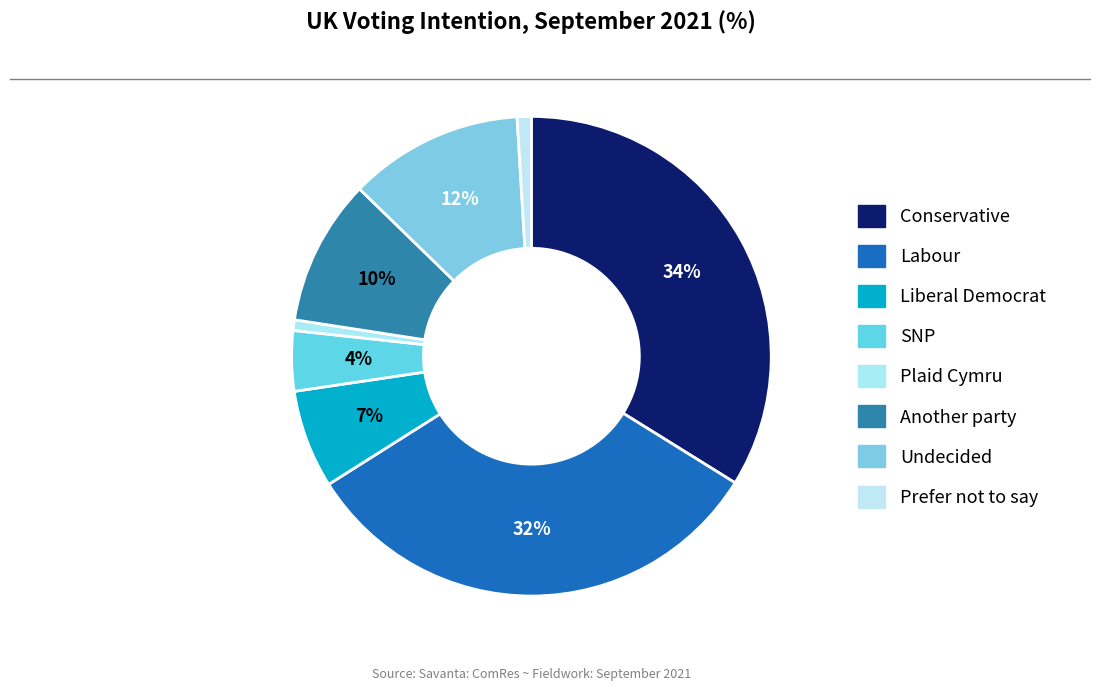

How many segments does this pie chart have?

8